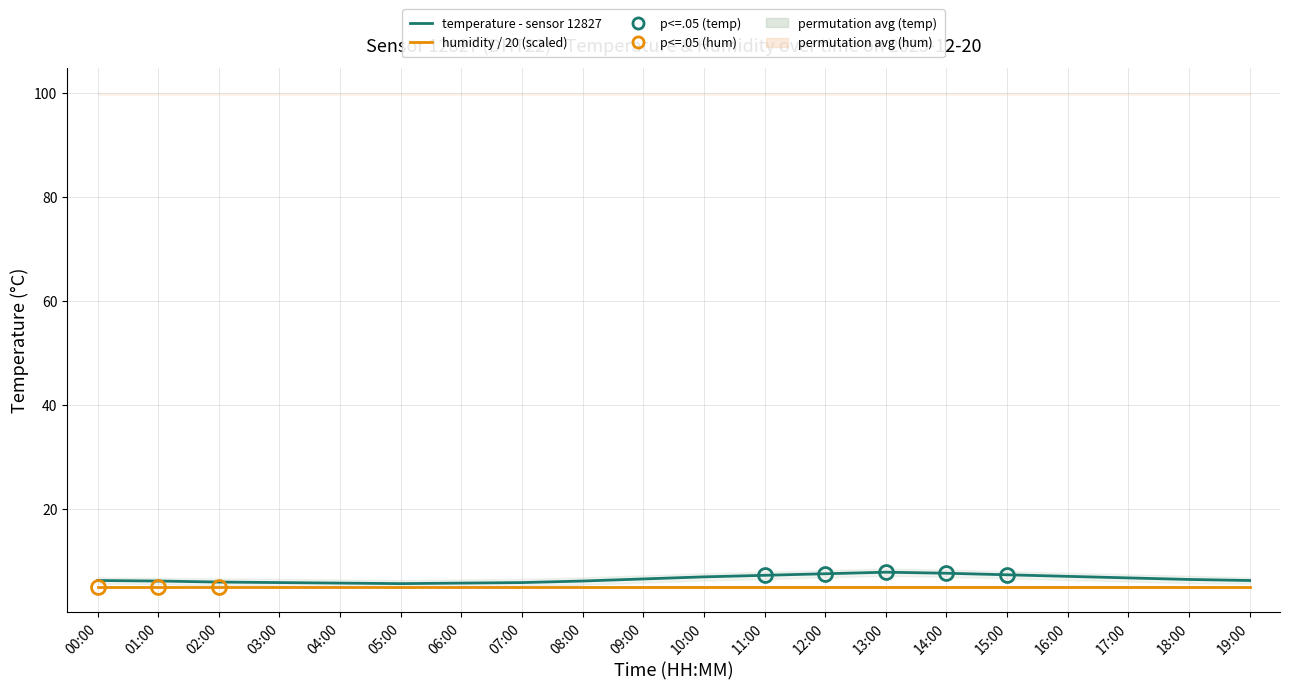

True or false: temperature - sensor 12827 and humidity / 20 (scaled) cross at least once.

False